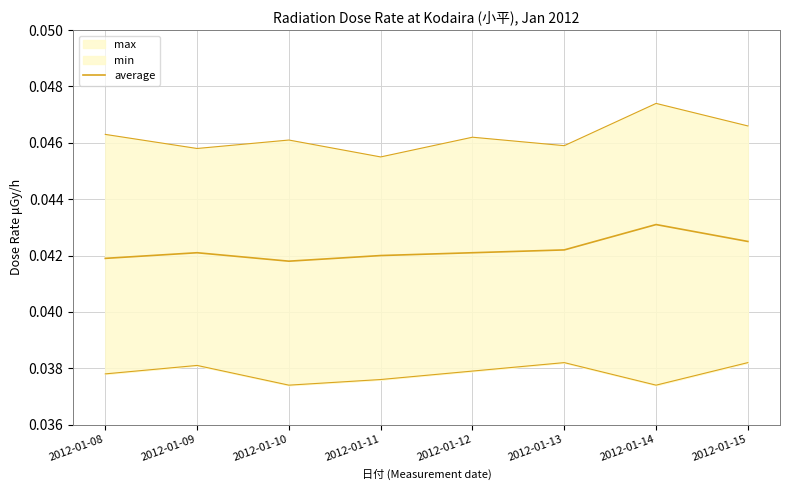

Which label corresponds to the smallest value in the chart?

2012-01-10